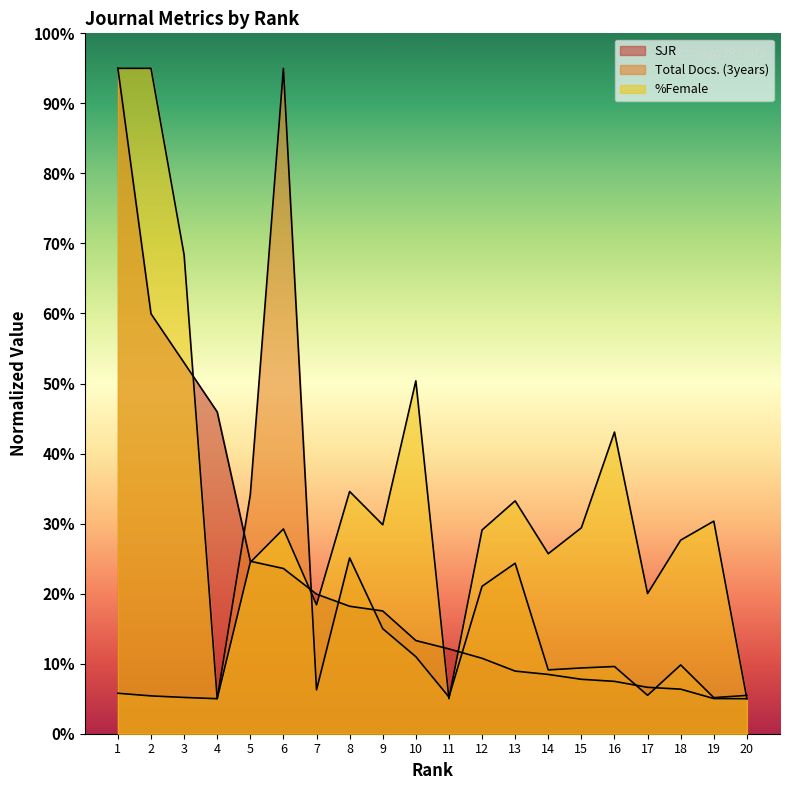

True or false: SJR has more than 2 interior local peaks.

False